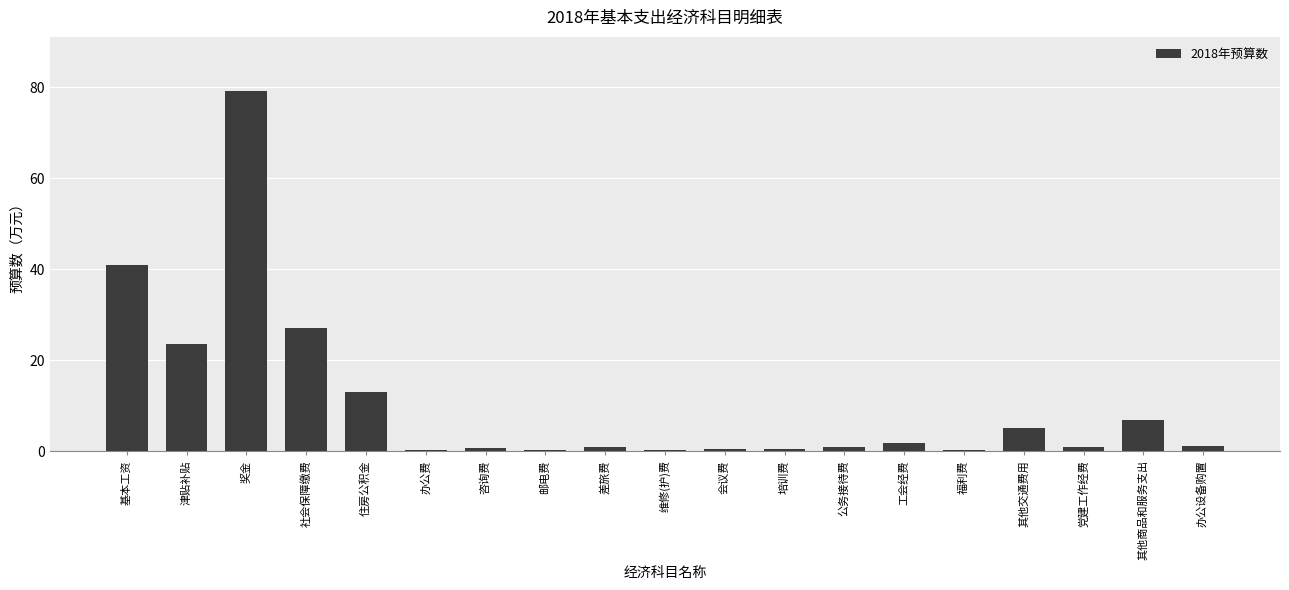

Approximately how many times larger is the value at 其他交通费用 compared to 奖金?

0.1